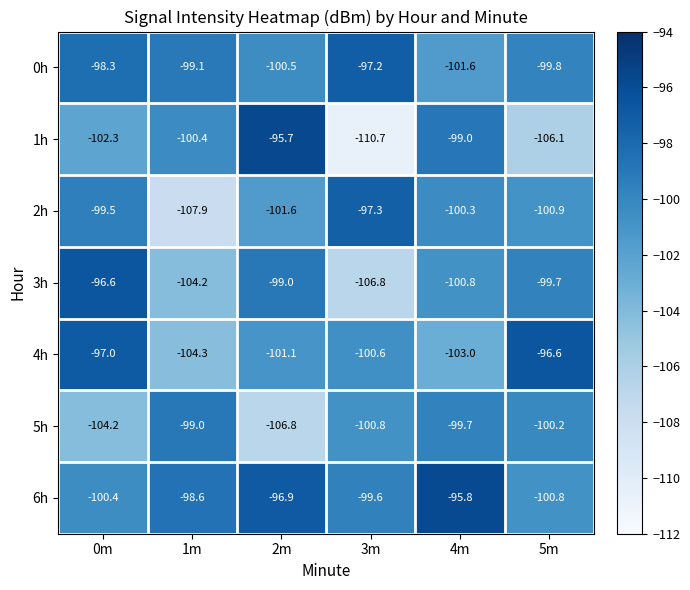

What is the difference between the 4h values at 0m and 1m?

7.3